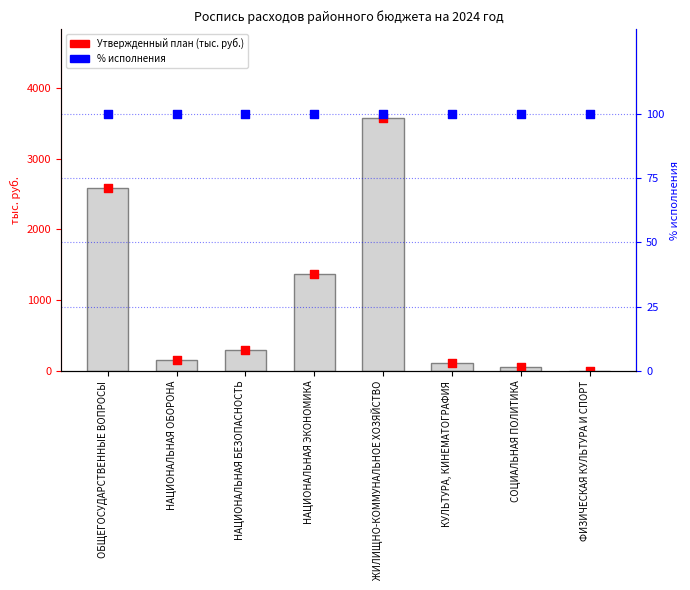

Which series contains the highest Y value?

Утвержденный план (тыс. руб.)